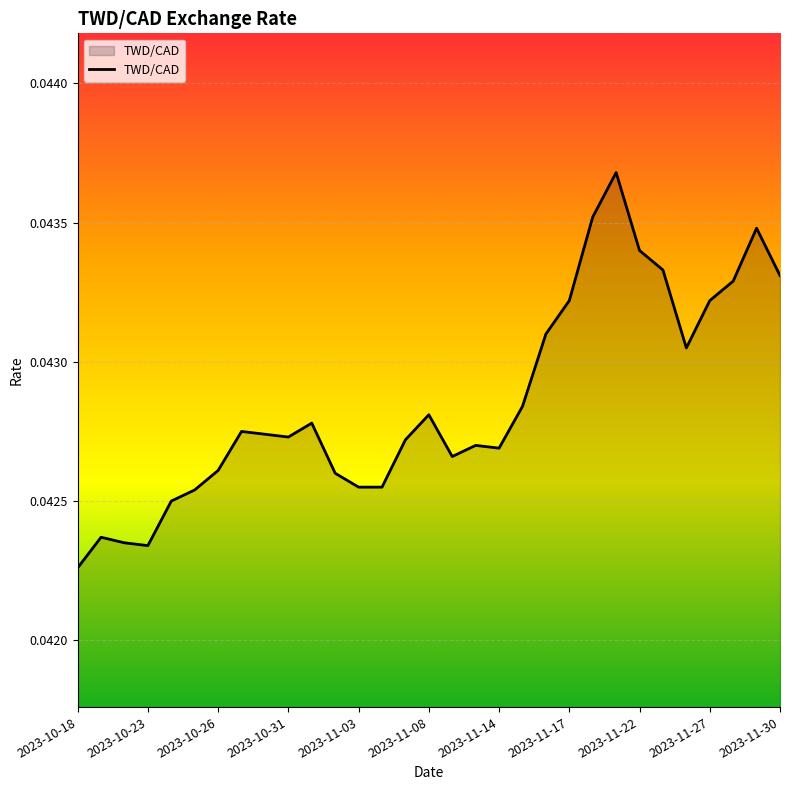

True or false: the data shows 0.1 at 2023-10-23.

False